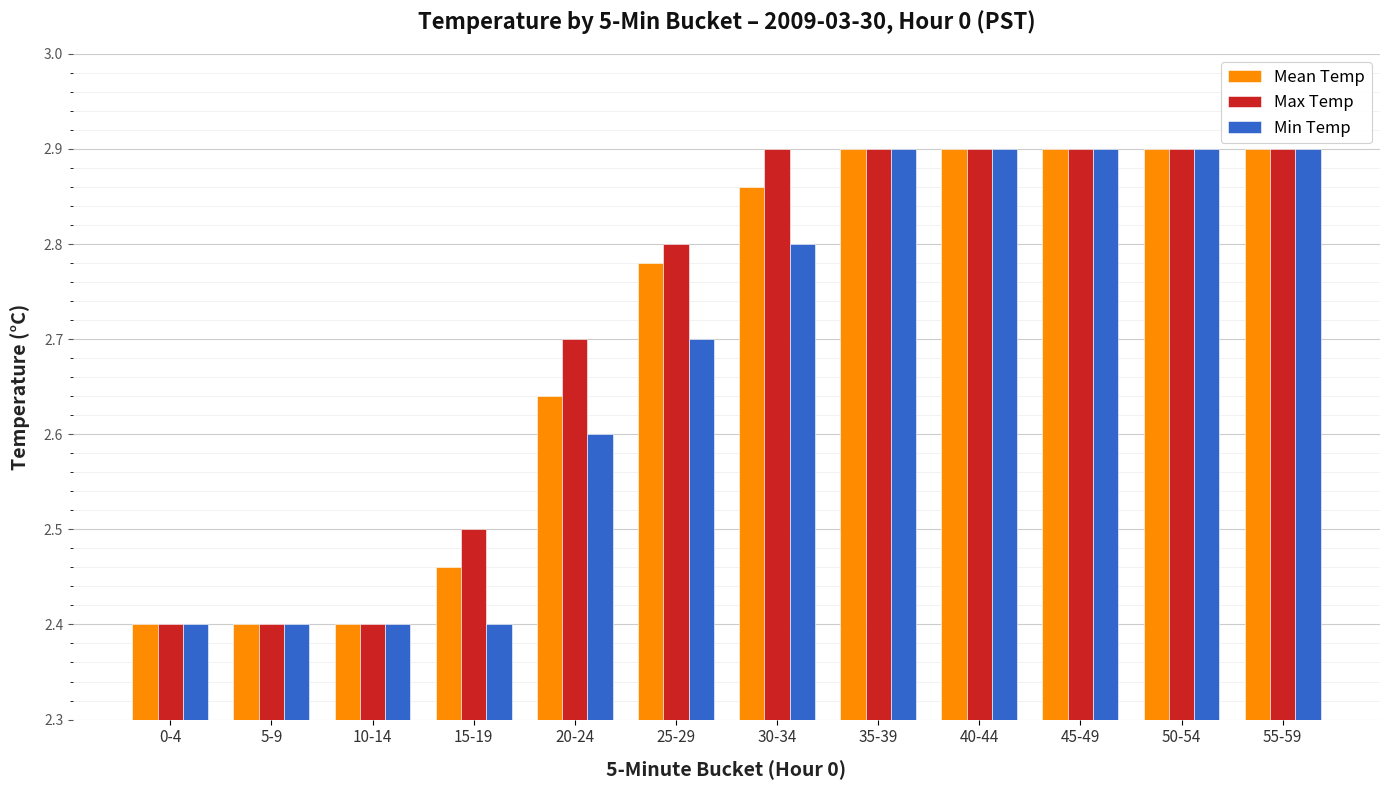

How many bars are there in total?

36